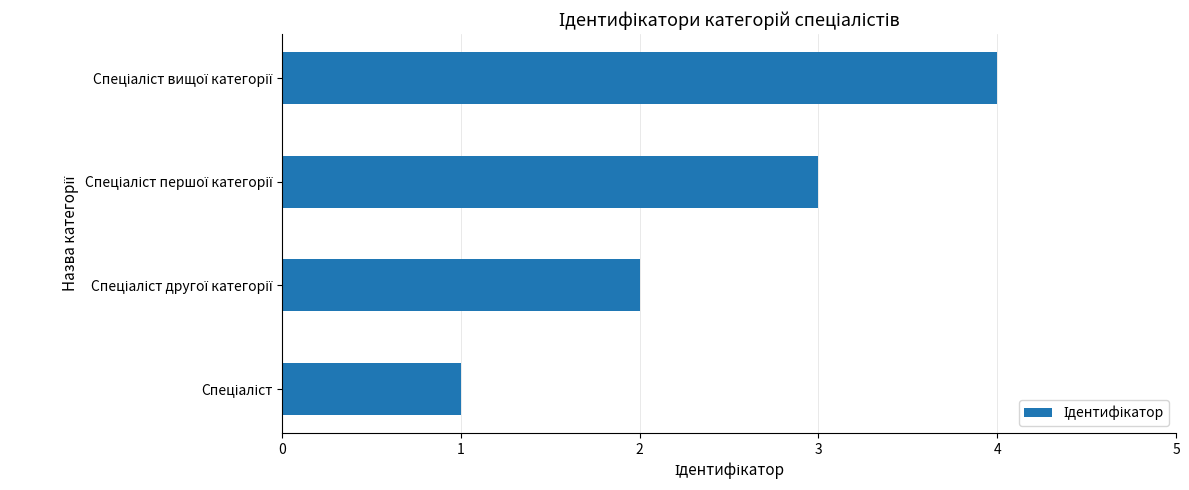

What is the greatest value displayed?

4